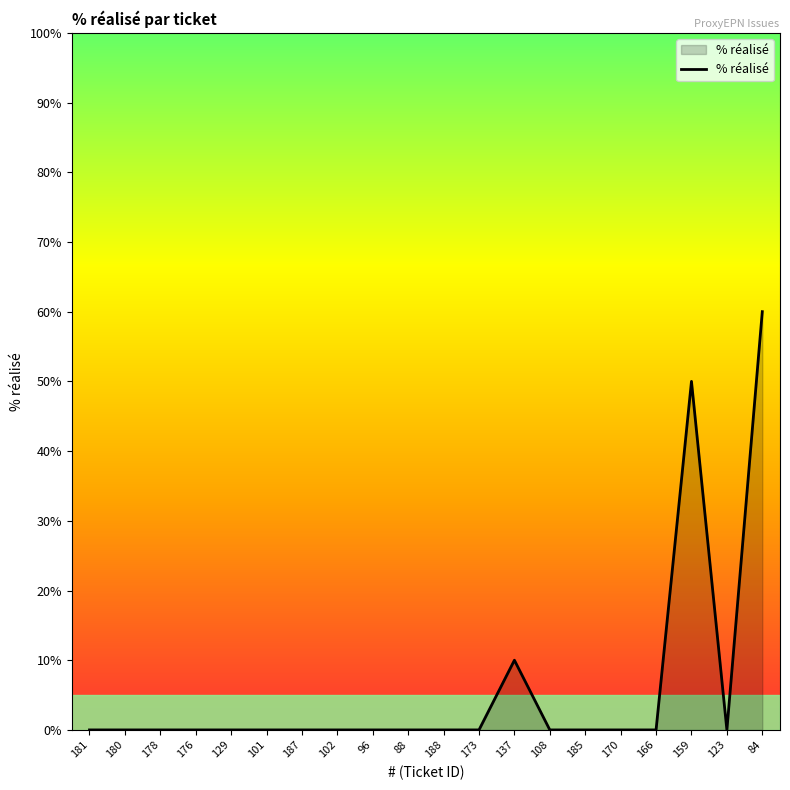

What is the difference between the maximum and second lowest values?

60